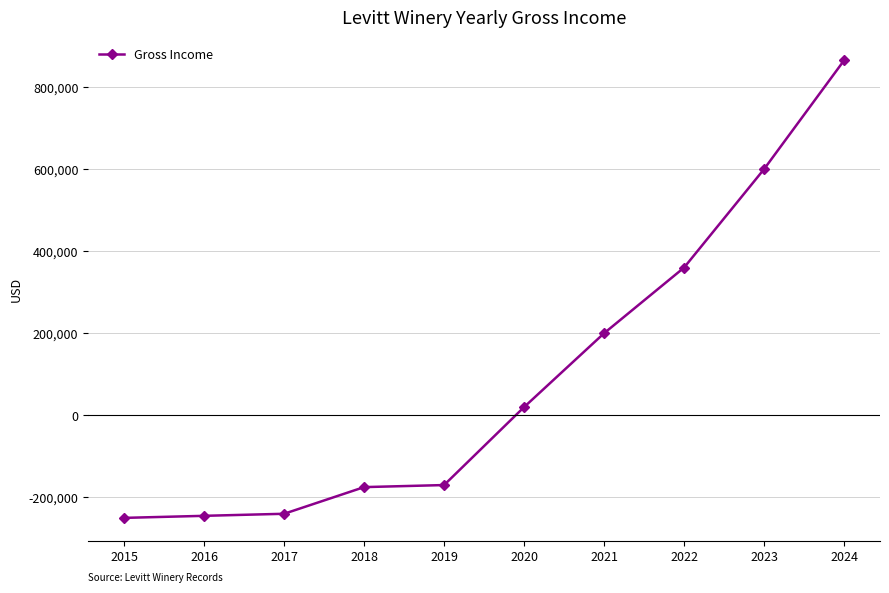

True or false: the data has more than 2 interior local peaks.

False